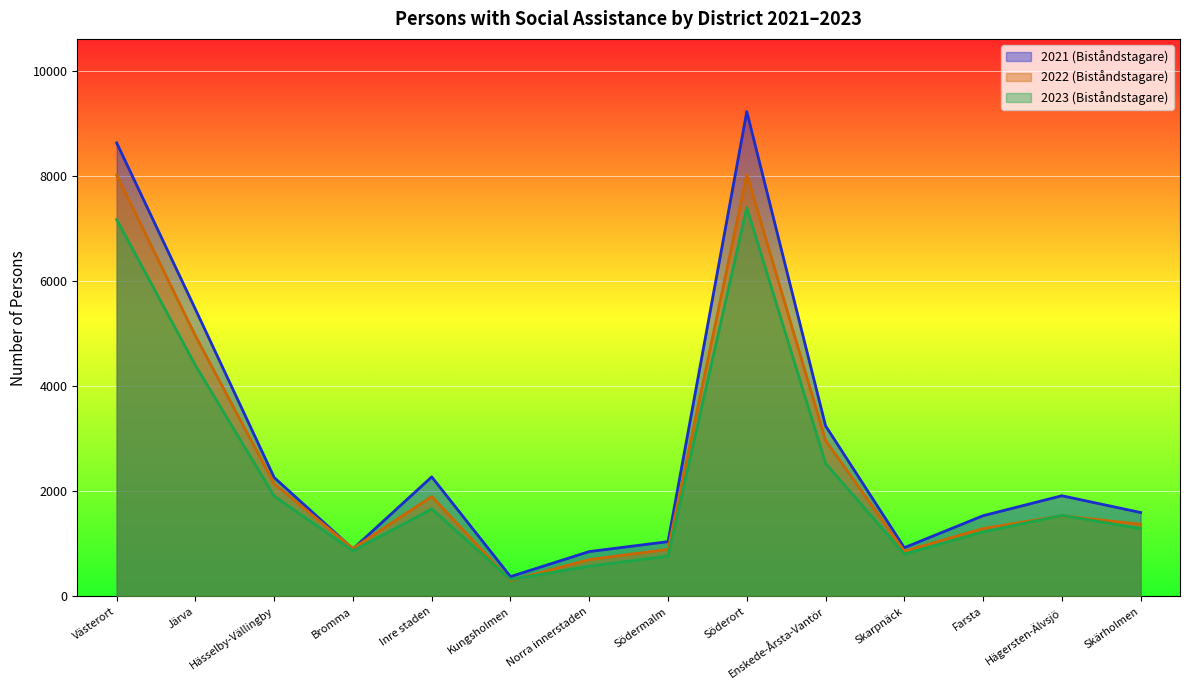

What is the difference between the second highest and minimum values in the 2022 (Biståndstagare) series?

7710